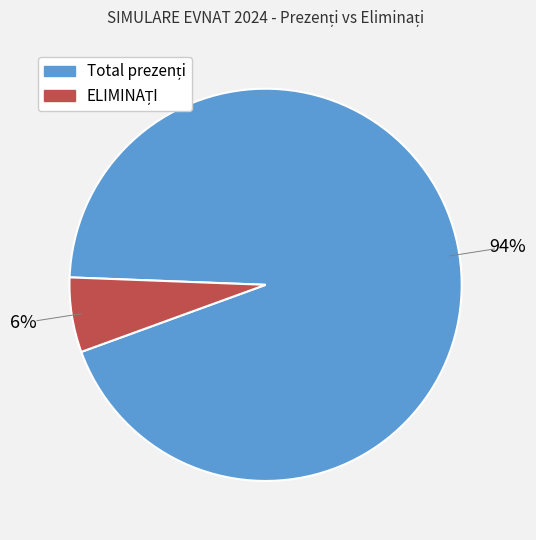

Count the number of slices in the pie.

2